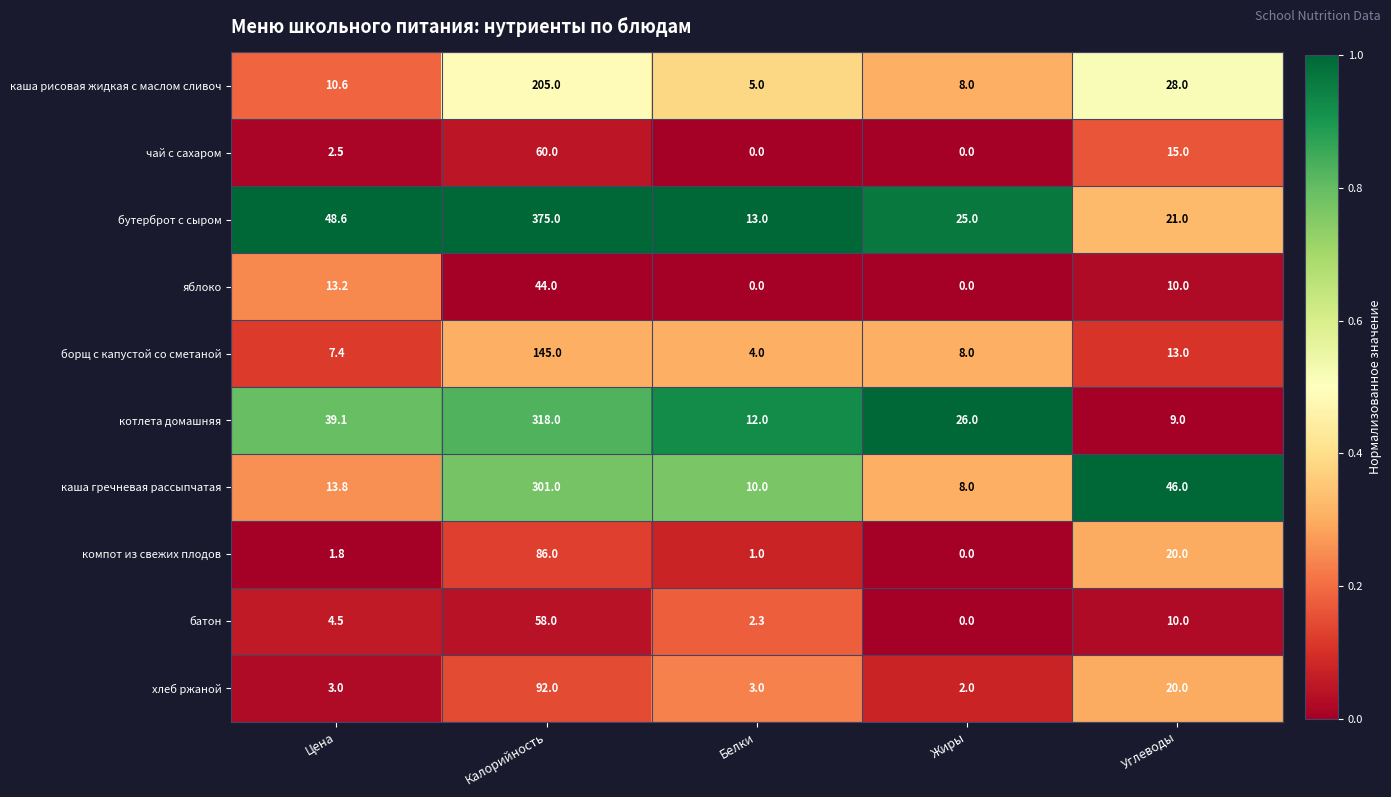

What is the sum of all каша гречневая рассыпчатая values?

378.8